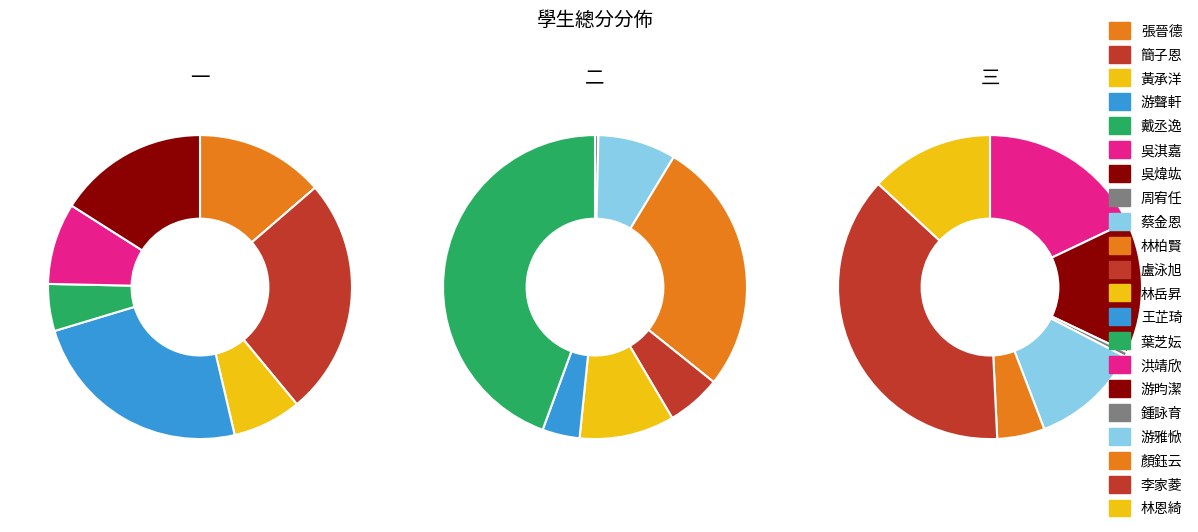

To the nearest percent, what is the difference between the 林柏賢 and 王芷琦 slice percentages?

7%